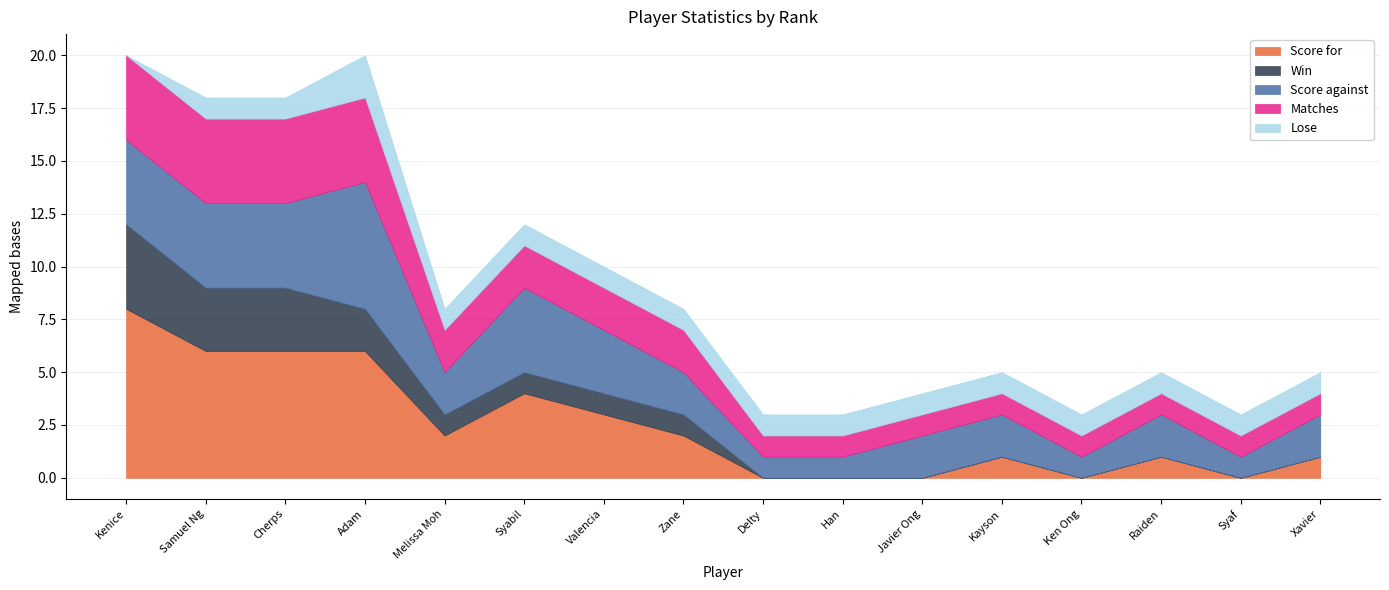

How many intersections are there between Score against and Win rate?

1